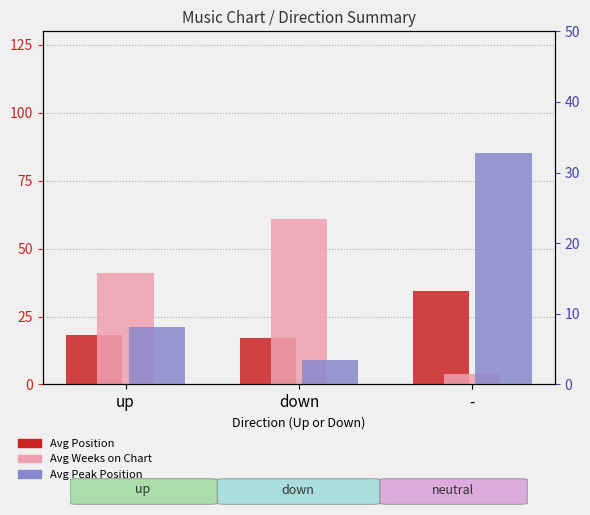

What value does the Avg Position series have at down?

17.0